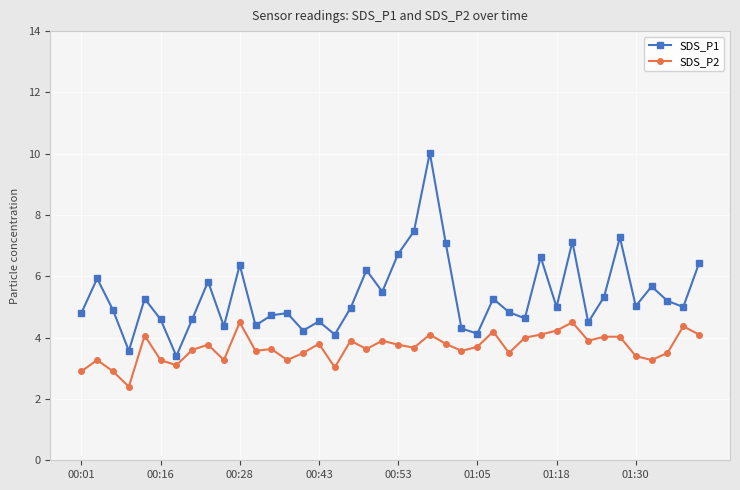

How many lines are shown in the chart?

2